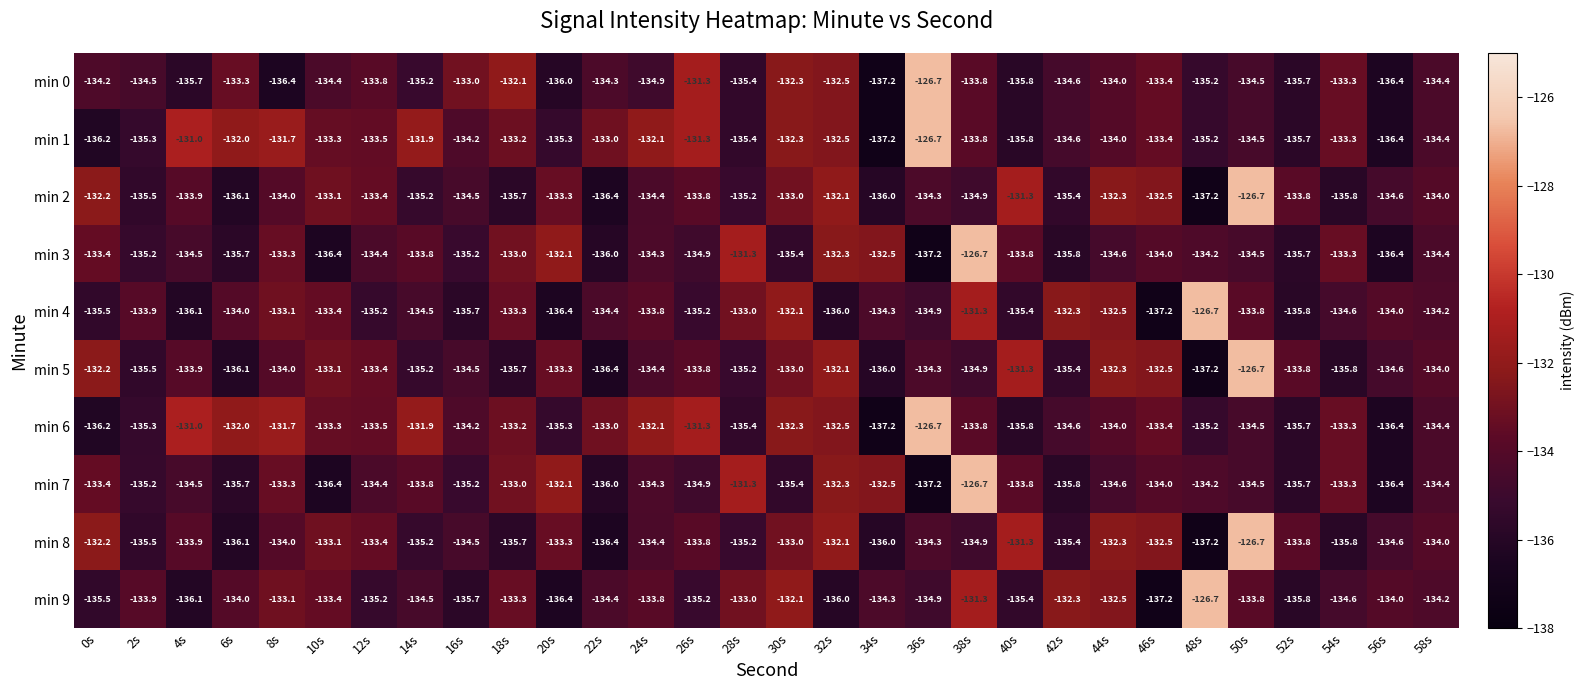

At which label does min 1 first exceed -133?

4s